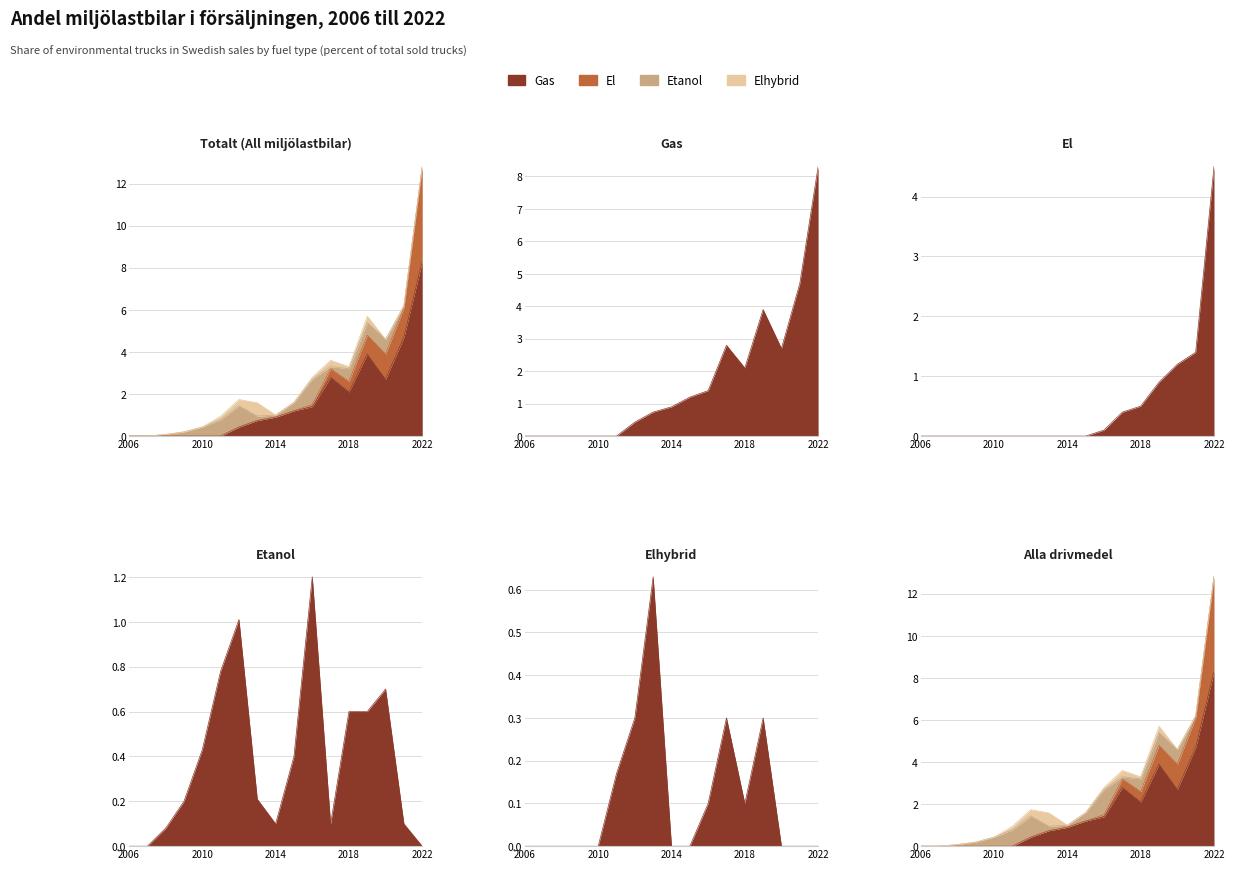

Which series has the largest total across all categories?

Gas